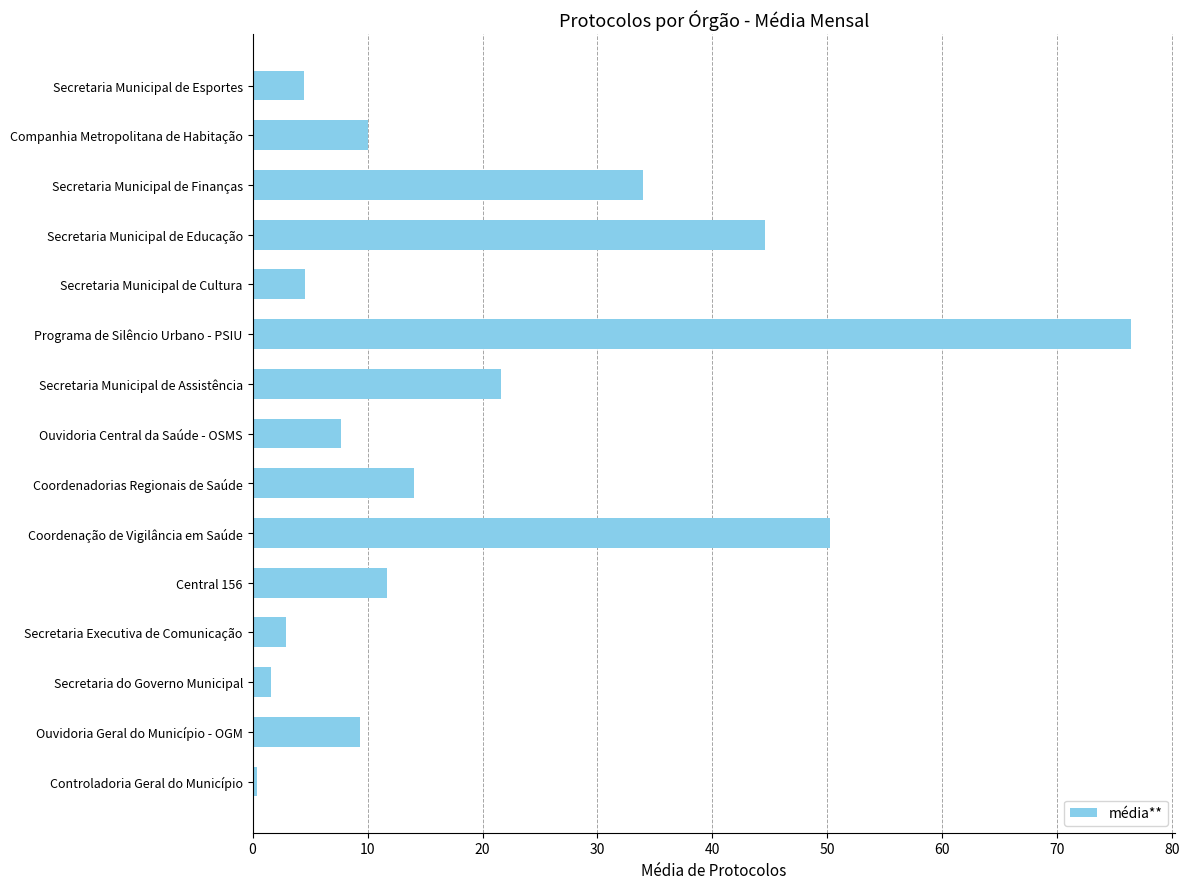

Approximately how many times larger is the value at Secretaria Municipal de Educação compared to Secretaria Municipal de Assistência?

2.1